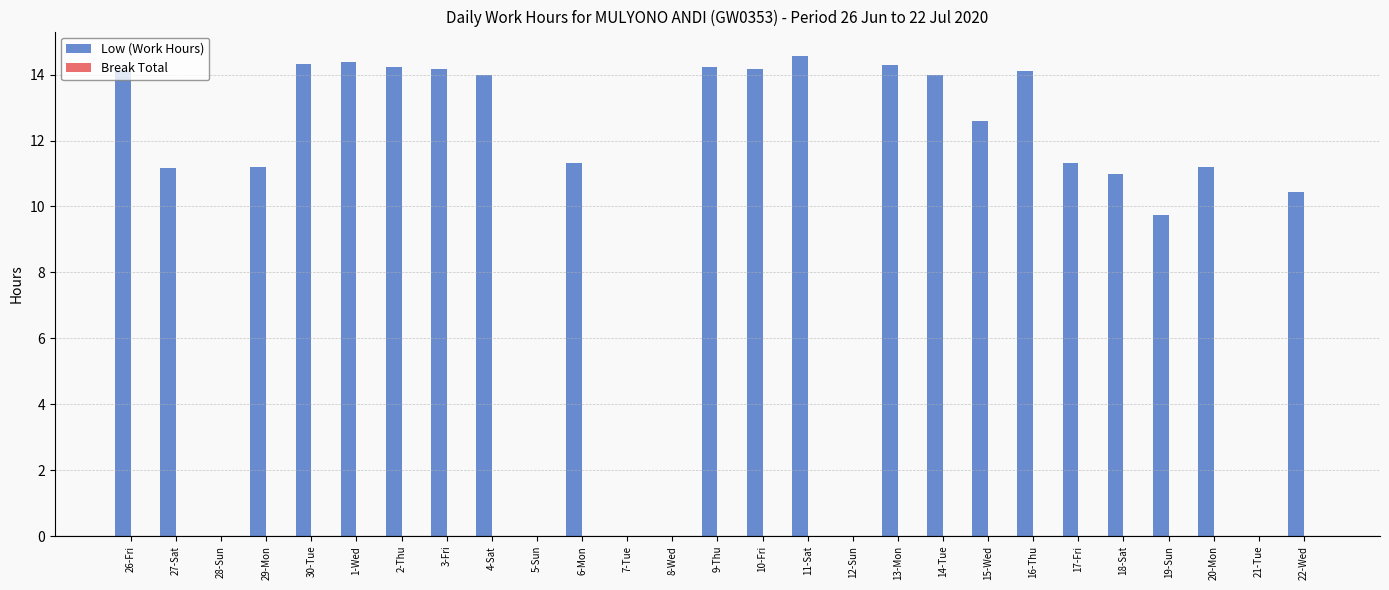

How many data points does each series have?

27